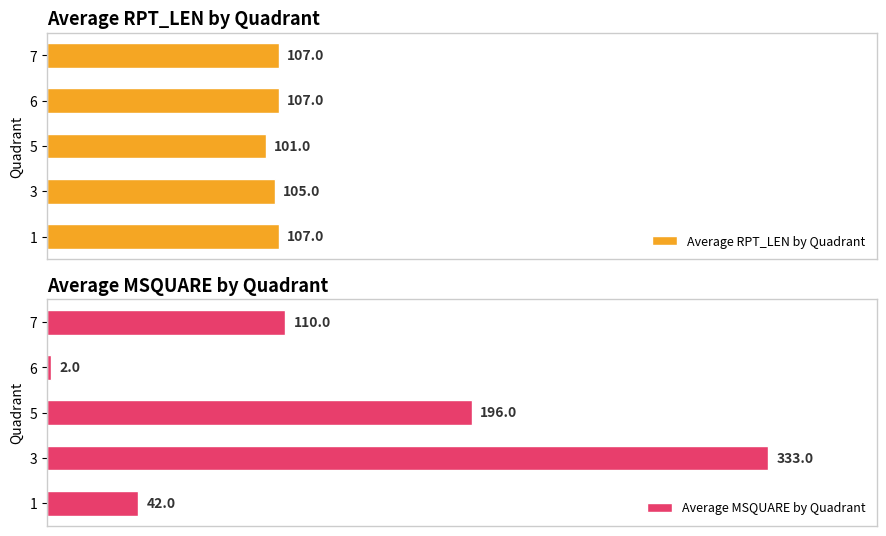

List the labels in order of Average MSQUARE by Quadrant value, smallest first.

6, 1, 7, 5, 3